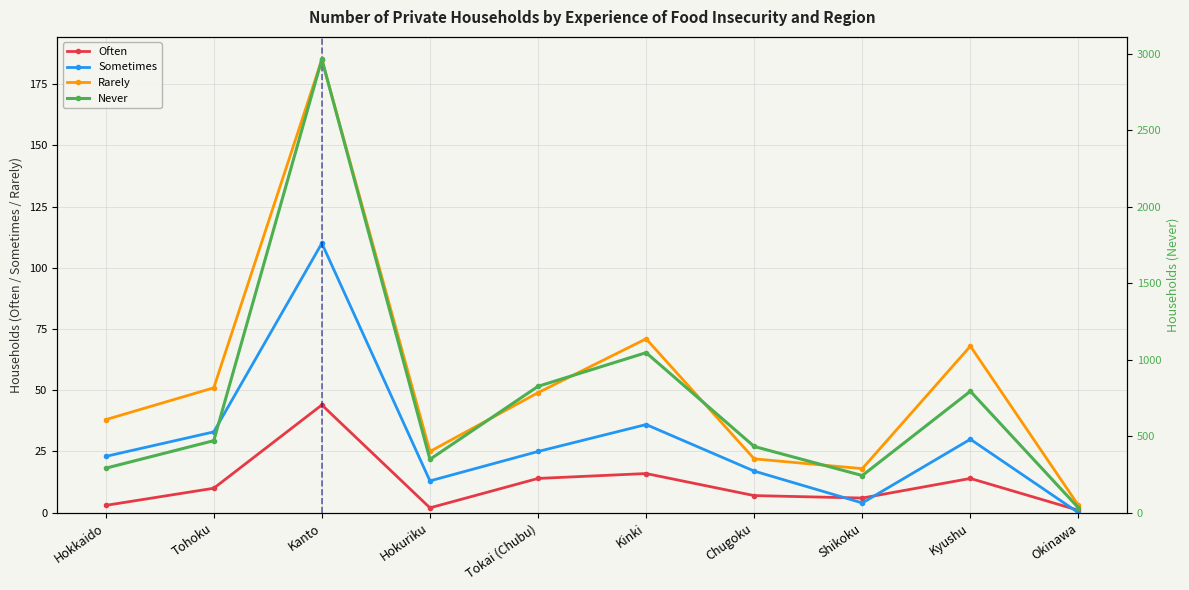

Which series has the largest range (max minus min)?

Never